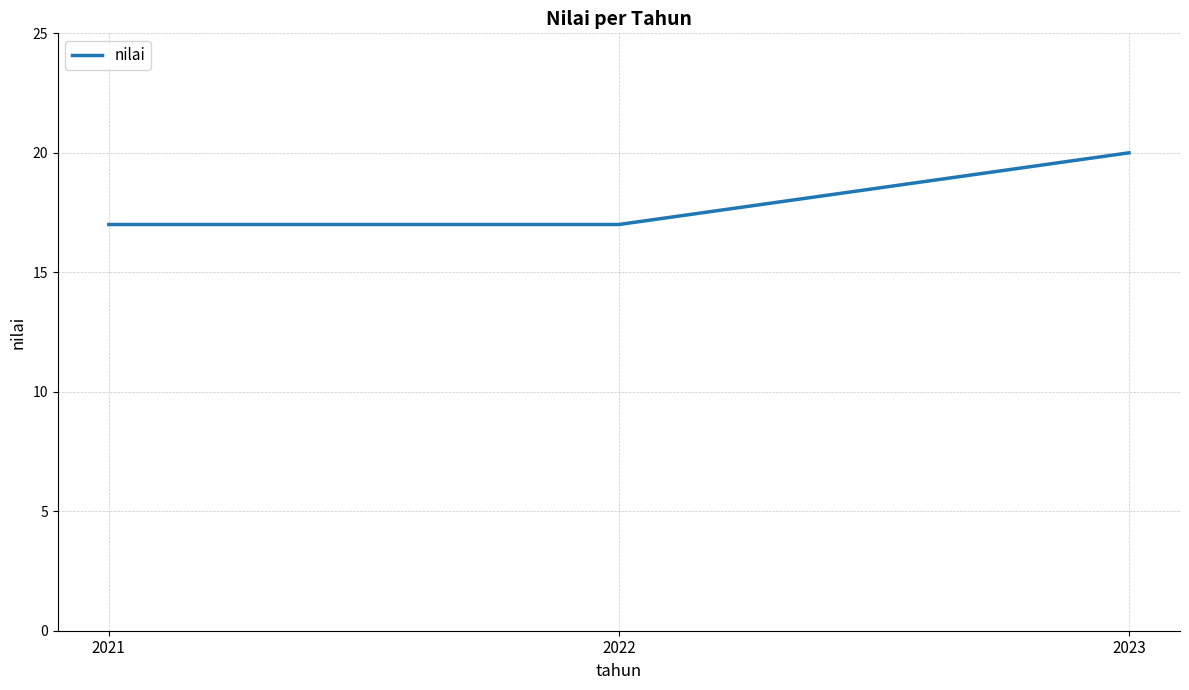

What is the average value?

18